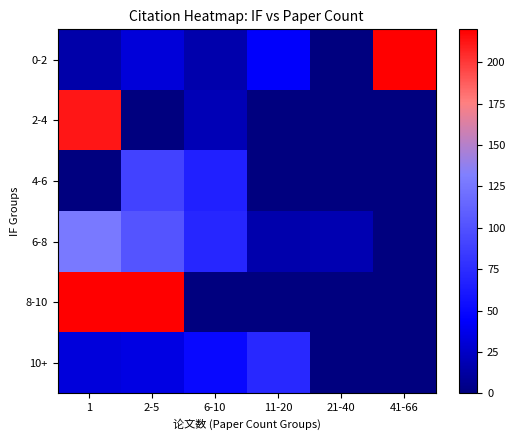

Which series has the largest range (max minus min)?

8-10